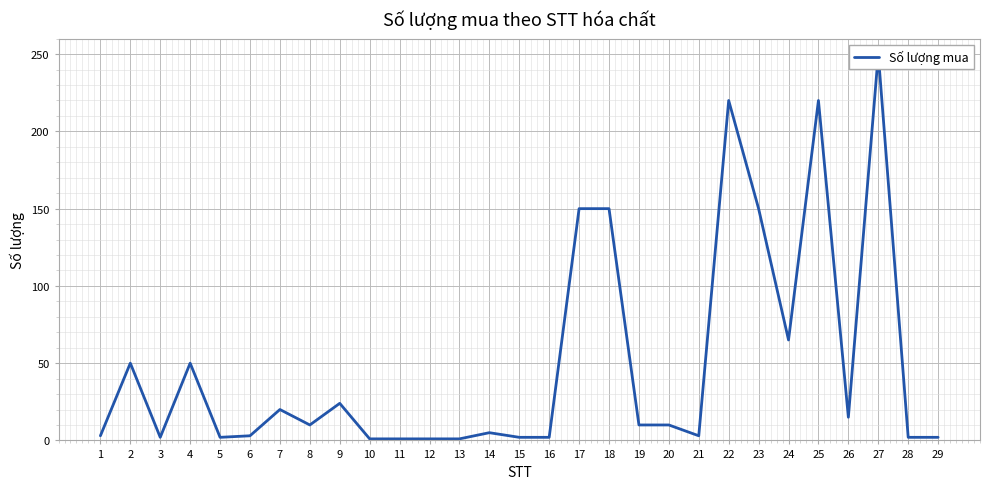

How many points are lower than both their immediate neighbors (excluding endpoints)?

6